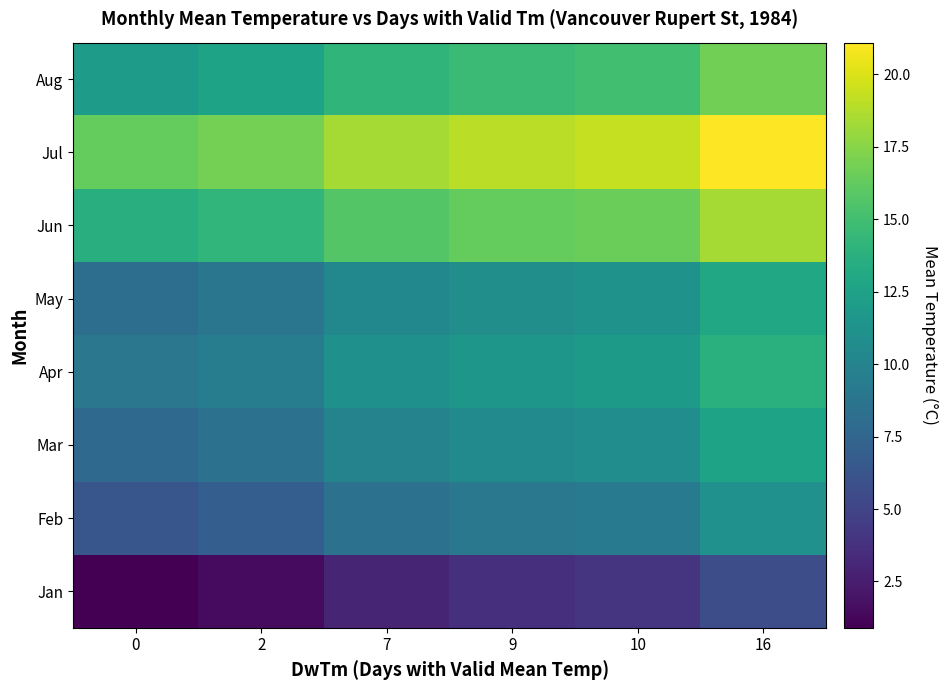

Reading left to right, extract all data points from this chart.

Jan: 0=0.9	2=1.5	7=3.0	9=3.6	10=3.9	16=5.7
Feb: 0=6.3	2=6.9	7=8.4	9=9.0	10=9.3	16=11.1
Mar: 0=7.8	2=8.4	7=9.9	9=10.5	10=10.8	16=12.6
Apr: 0=8.9	2=9.5	7=11.0	9=11.6	10=11.9	16=13.7
May: 0=8.2	2=8.8	7=10.3	9=10.9	10=11.2	16=13.0
Jun: 0=13.6	2=14.2	7=15.7	9=16.3	10=16.6	16=18.4
Jul: 0=16.3	2=16.9	7=18.4	9=19.0	10=19.3	16=21.1
Aug: 0=12.0	2=12.6	7=14.1	9=14.7	10=15.0	16=16.8